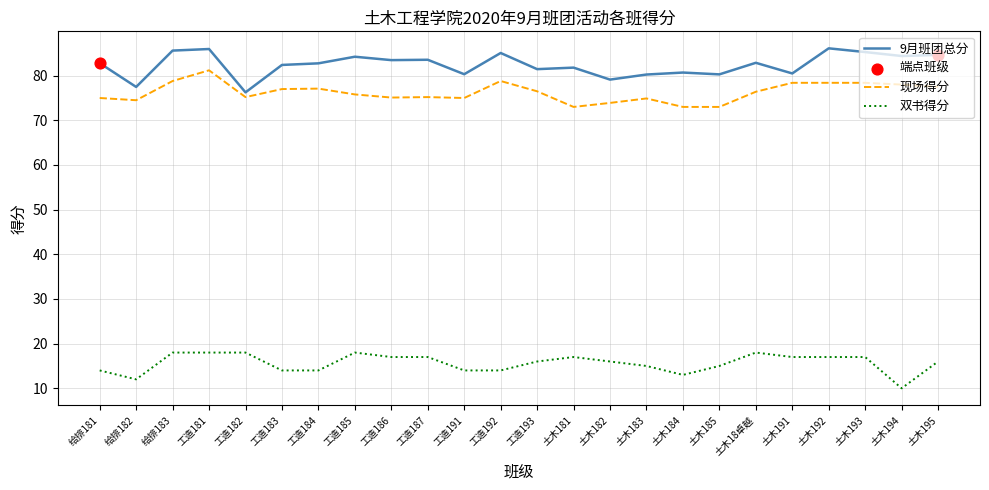

Which series has the largest total across all categories?

9月班团总分